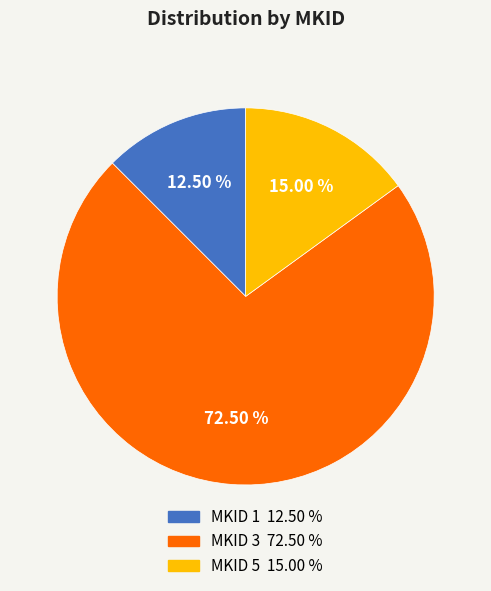

Which category has the biggest portion of the pie?

MKID 3 72.50 %